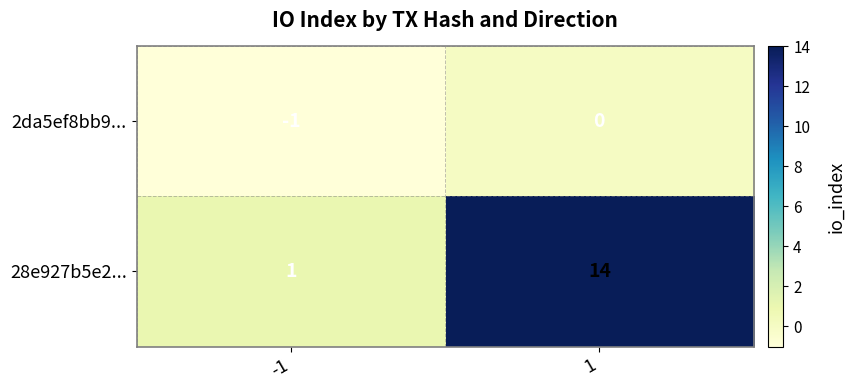

At -1, list the series in order from largest to smallest.

28e927b5e2..., 2da5ef8bb9...